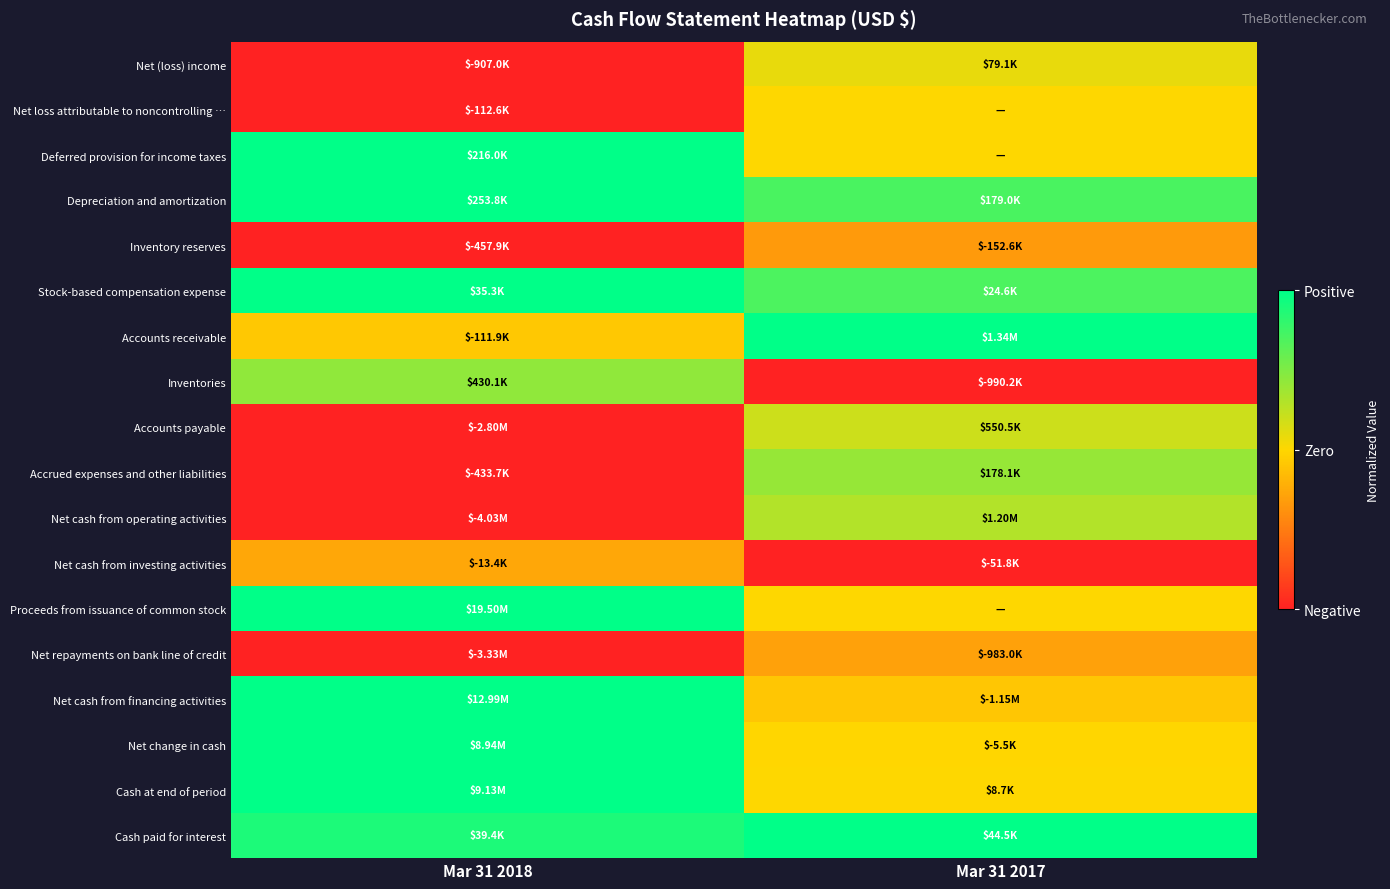

At which category is the sum across all series the highest?

Mar 31 2017